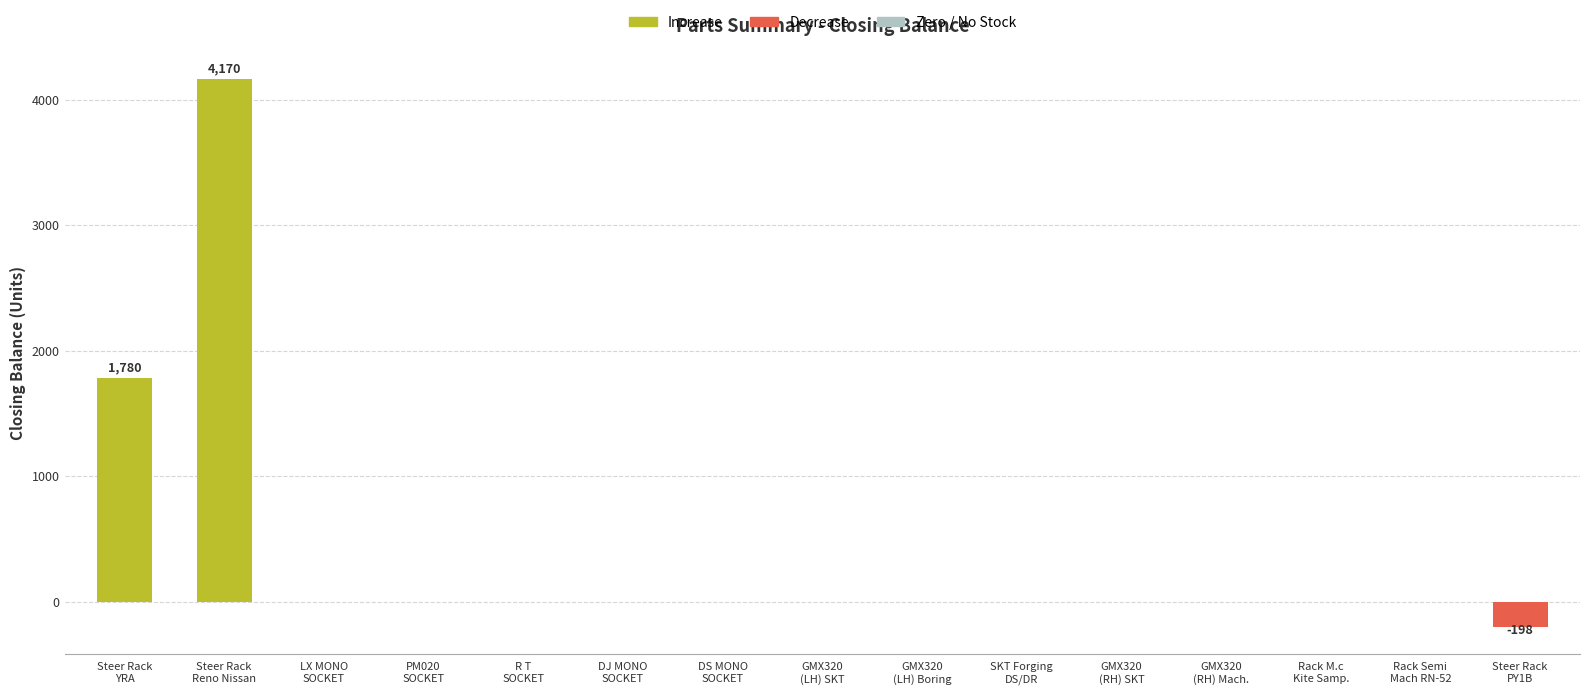

Reading left to right, transcribe all the data shown in this chart.

1780	4170	0	0	0	0	0	0	0	0	0	0	0	0	-198